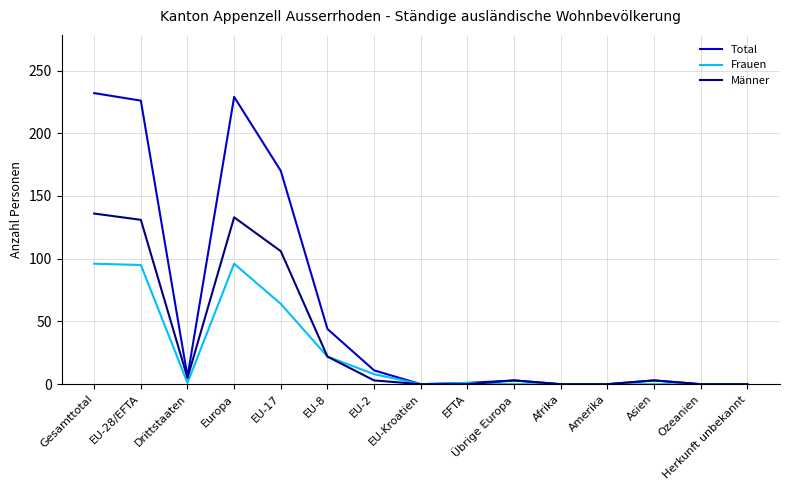

List the series in order of their peak value, highest first.

Total, Männer, Frauen